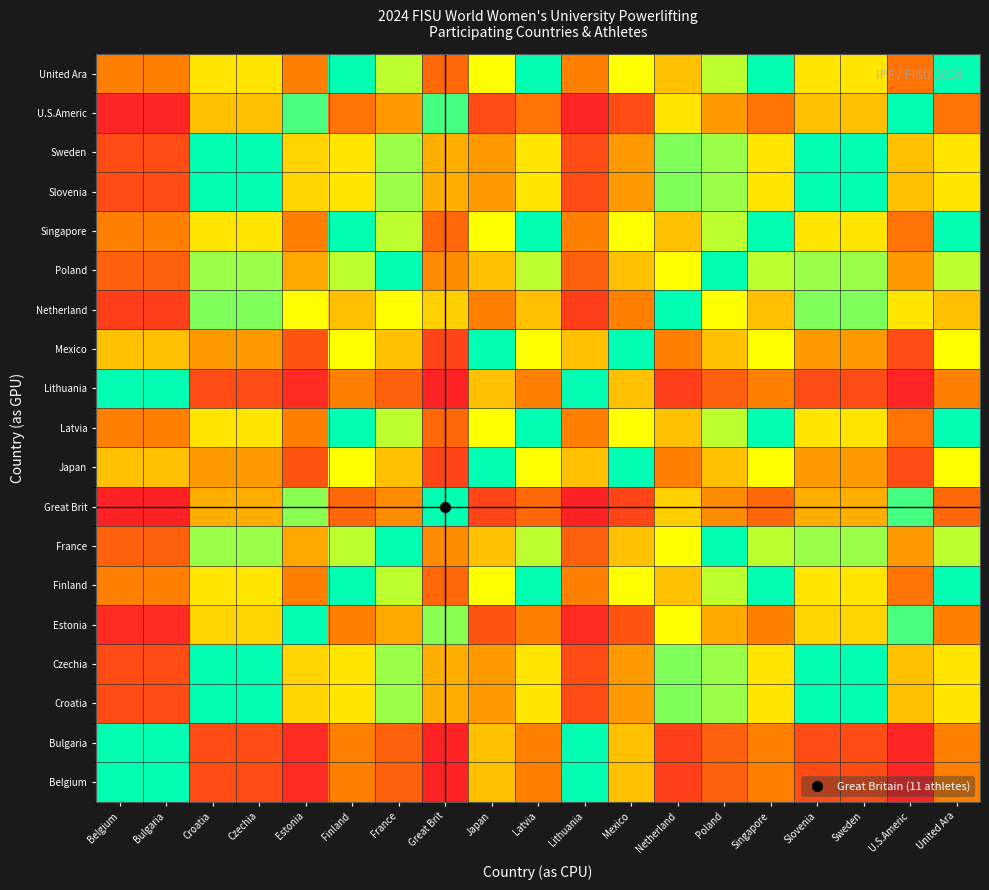

Reading right to left, transcribe all the data shown in this chart.

Belgium: United Ara=0.3	U.S.Americ=0.1	Sweden=0.2	Slovenia=0.2	Singapore=0.3	Poland=0.2	Netherland=0.2	Mexico=0.5	Lithuania=1.0	Latvia=0.3	Japan=0.5	Great Brit=0.1	France=0.2	Finland=0.3	Estonia=0.1	Czechia=0.2	Croatia=0.2	Bulgaria=1.0	Belgium=1.0
Bulgaria: United Ara=0.3	U.S.Americ=0.1	Sweden=0.2	Slovenia=0.2	Singapore=0.3	Poland=0.2	Netherland=0.2	Mexico=0.5	Lithuania=1.0	Latvia=0.3	Japan=0.5	Great Brit=0.1	France=0.2	Finland=0.3	Estonia=0.1	Czechia=0.2	Croatia=0.2	Bulgaria=1.0	Belgium=1.0
Croatia: United Ara=0.6	U.S.Americ=0.5	Sweden=1.0	Slovenia=1.0	Singapore=0.6	Poland=0.8	Netherland=0.8	Mexico=0.4	Lithuania=0.2	Latvia=0.6	Japan=0.4	Great Brit=0.5	France=0.8	Finland=0.6	Estonia=0.6	Czechia=1.0	Croatia=1.0	Bulgaria=0.2	Belgium=0.2
Czechia: United Ara=0.6	U.S.Americ=0.5	Sweden=1.0	Slovenia=1.0	Singapore=0.6	Poland=0.8	Netherland=0.8	Mexico=0.4	Lithuania=0.2	Latvia=0.6	Japan=0.4	Great Brit=0.5	France=0.8	Finland=0.6	Estonia=0.6	Czechia=1.0	Croatia=1.0	Bulgaria=0.2	Belgium=0.2
Estonia: United Ara=0.3	U.S.Americ=0.9	Sweden=0.6	Slovenia=0.6	Singapore=0.3	Poland=0.4	Netherland=0.7	Mexico=0.2	Lithuania=0.1	Latvia=0.3	Japan=0.2	Great Brit=0.8	France=0.4	Finland=0.3	Estonia=1.0	Czechia=0.6	Croatia=0.6	Bulgaria=0.1	Belgium=0.1
Finland: United Ara=1.0	U.S.Americ=0.3	Sweden=0.6	Slovenia=0.6	Singapore=1.0	Poland=0.8	Netherland=0.5	Mexico=0.7	Lithuania=0.3	Latvia=1.0	Japan=0.7	Great Brit=0.3	France=0.8	Finland=1.0	Estonia=0.3	Czechia=0.6	Croatia=0.6	Bulgaria=0.3	Belgium=0.3
France: United Ara=0.8	U.S.Americ=0.4	Sweden=0.8	Slovenia=0.8	Singapore=0.8	Poland=1.0	Netherland=0.7	Mexico=0.5	Lithuania=0.2	Latvia=0.8	Japan=0.5	Great Brit=0.4	France=1.0	Finland=0.8	Estonia=0.4	Czechia=0.8	Croatia=0.8	Bulgaria=0.2	Belgium=0.2
Great Brit: United Ara=0.3	U.S.Americ=0.9	Sweden=0.5	Slovenia=0.5	Singapore=0.3	Poland=0.4	Netherland=0.5	Mexico=0.2	Lithuania=0.1	Latvia=0.3	Japan=0.2	Great Brit=1.0	France=0.4	Finland=0.3	Estonia=0.8	Czechia=0.5	Croatia=0.5	Bulgaria=0.1	Belgium=0.1
Japan: United Ara=0.7	U.S.Americ=0.2	Sweden=0.4	Slovenia=0.4	Singapore=0.7	Poland=0.5	Netherland=0.3	Mexico=1.0	Lithuania=0.5	Latvia=0.7	Japan=1.0	Great Brit=0.2	France=0.5	Finland=0.7	Estonia=0.2	Czechia=0.4	Croatia=0.4	Bulgaria=0.5	Belgium=0.5
Latvia: United Ara=1.0	U.S.Americ=0.3	Sweden=0.6	Slovenia=0.6	Singapore=1.0	Poland=0.8	Netherland=0.5	Mexico=0.7	Lithuania=0.3	Latvia=1.0	Japan=0.7	Great Brit=0.3	France=0.8	Finland=1.0	Estonia=0.3	Czechia=0.6	Croatia=0.6	Bulgaria=0.3	Belgium=0.3
Lithuania: United Ara=0.3	U.S.Americ=0.1	Sweden=0.2	Slovenia=0.2	Singapore=0.3	Poland=0.2	Netherland=0.2	Mexico=0.5	Lithuania=1.0	Latvia=0.3	Japan=0.5	Great Brit=0.1	France=0.2	Finland=0.3	Estonia=0.1	Czechia=0.2	Croatia=0.2	Bulgaria=1.0	Belgium=1.0
Mexico: United Ara=0.7	U.S.Americ=0.2	Sweden=0.4	Slovenia=0.4	Singapore=0.7	Poland=0.5	Netherland=0.3	Mexico=1.0	Lithuania=0.5	Latvia=0.7	Japan=1.0	Great Brit=0.2	France=0.5	Finland=0.7	Estonia=0.2	Czechia=0.4	Croatia=0.4	Bulgaria=0.5	Belgium=0.5
Netherland: United Ara=0.5	U.S.Americ=0.6	Sweden=0.8	Slovenia=0.8	Singapore=0.5	Poland=0.7	Netherland=1.0	Mexico=0.3	Lithuania=0.2	Latvia=0.5	Japan=0.3	Great Brit=0.5	France=0.7	Finland=0.5	Estonia=0.7	Czechia=0.8	Croatia=0.8	Bulgaria=0.2	Belgium=0.2
Poland: United Ara=0.8	U.S.Americ=0.4	Sweden=0.8	Slovenia=0.8	Singapore=0.8	Poland=1.0	Netherland=0.7	Mexico=0.5	Lithuania=0.2	Latvia=0.8	Japan=0.5	Great Brit=0.4	France=1.0	Finland=0.8	Estonia=0.4	Czechia=0.8	Croatia=0.8	Bulgaria=0.2	Belgium=0.2
Singapore: United Ara=1.0	U.S.Americ=0.3	Sweden=0.6	Slovenia=0.6	Singapore=1.0	Poland=0.8	Netherland=0.5	Mexico=0.7	Lithuania=0.3	Latvia=1.0	Japan=0.7	Great Brit=0.3	France=0.8	Finland=1.0	Estonia=0.3	Czechia=0.6	Croatia=0.6	Bulgaria=0.3	Belgium=0.3
Slovenia: United Ara=0.6	U.S.Americ=0.5	Sweden=1.0	Slovenia=1.0	Singapore=0.6	Poland=0.8	Netherland=0.8	Mexico=0.4	Lithuania=0.2	Latvia=0.6	Japan=0.4	Great Brit=0.5	France=0.8	Finland=0.6	Estonia=0.6	Czechia=1.0	Croatia=1.0	Bulgaria=0.2	Belgium=0.2
Sweden: United Ara=0.6	U.S.Americ=0.5	Sweden=1.0	Slovenia=1.0	Singapore=0.6	Poland=0.8	Netherland=0.8	Mexico=0.4	Lithuania=0.2	Latvia=0.6	Japan=0.4	Great Brit=0.5	France=0.8	Finland=0.6	Estonia=0.6	Czechia=1.0	Croatia=1.0	Bulgaria=0.2	Belgium=0.2
U.S.Americ: United Ara=0.3	U.S.Americ=1.0	Sweden=0.5	Slovenia=0.5	Singapore=0.3	Poland=0.4	Netherland=0.6	Mexico=0.2	Lithuania=0.1	Latvia=0.3	Japan=0.2	Great Brit=0.9	France=0.4	Finland=0.3	Estonia=0.9	Czechia=0.5	Croatia=0.5	Bulgaria=0.1	Belgium=0.1
United Ara: United Ara=1.0	U.S.Americ=0.3	Sweden=0.6	Slovenia=0.6	Singapore=1.0	Poland=0.8	Netherland=0.5	Mexico=0.7	Lithuania=0.3	Latvia=1.0	Japan=0.7	Great Brit=0.3	France=0.8	Finland=1.0	Estonia=0.3	Czechia=0.6	Croatia=0.6	Bulgaria=0.3	Belgium=0.3